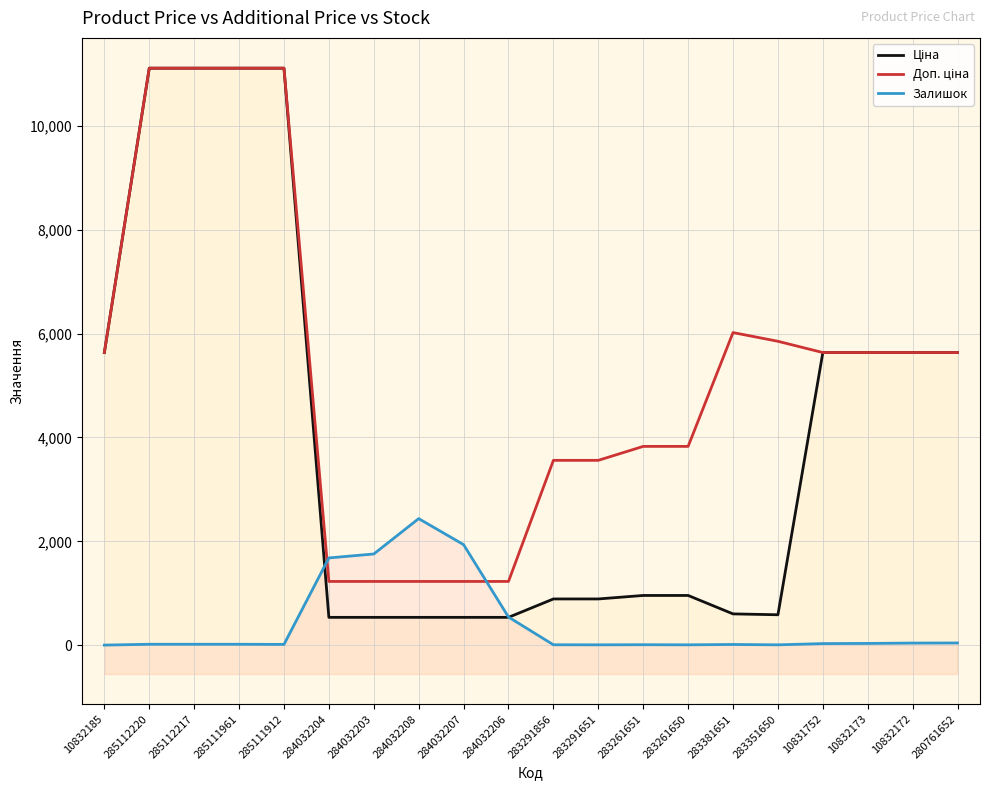

At which category does the chart reach its minimum across all series?

10832185